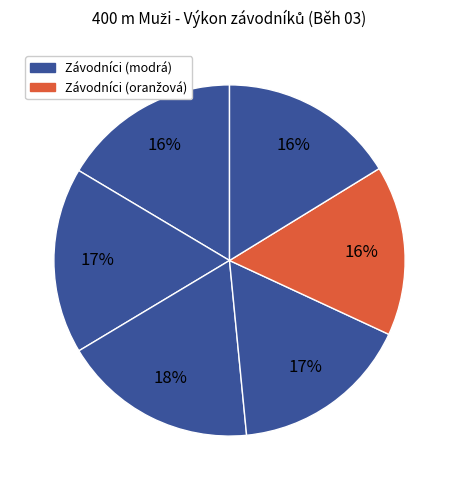

Count the number of slices in the pie.

6